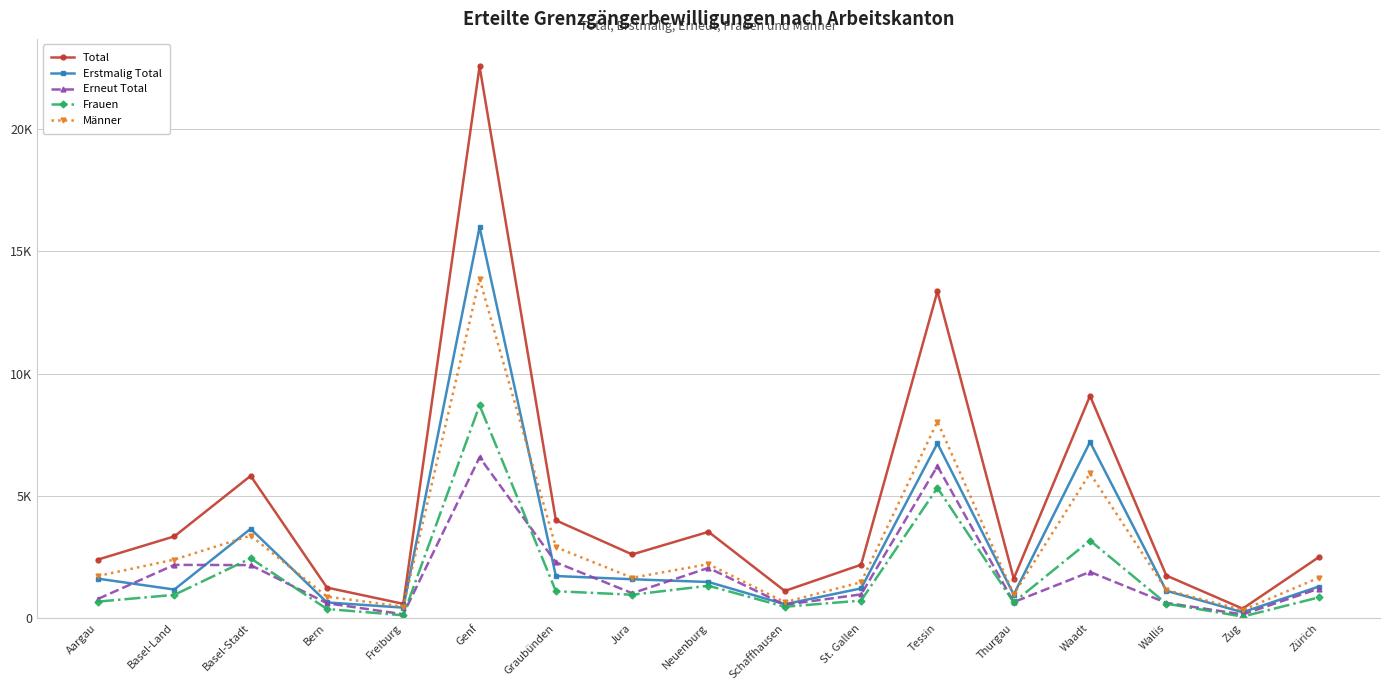

True or false: Erneut Total has a value of 240 at Bern.

False